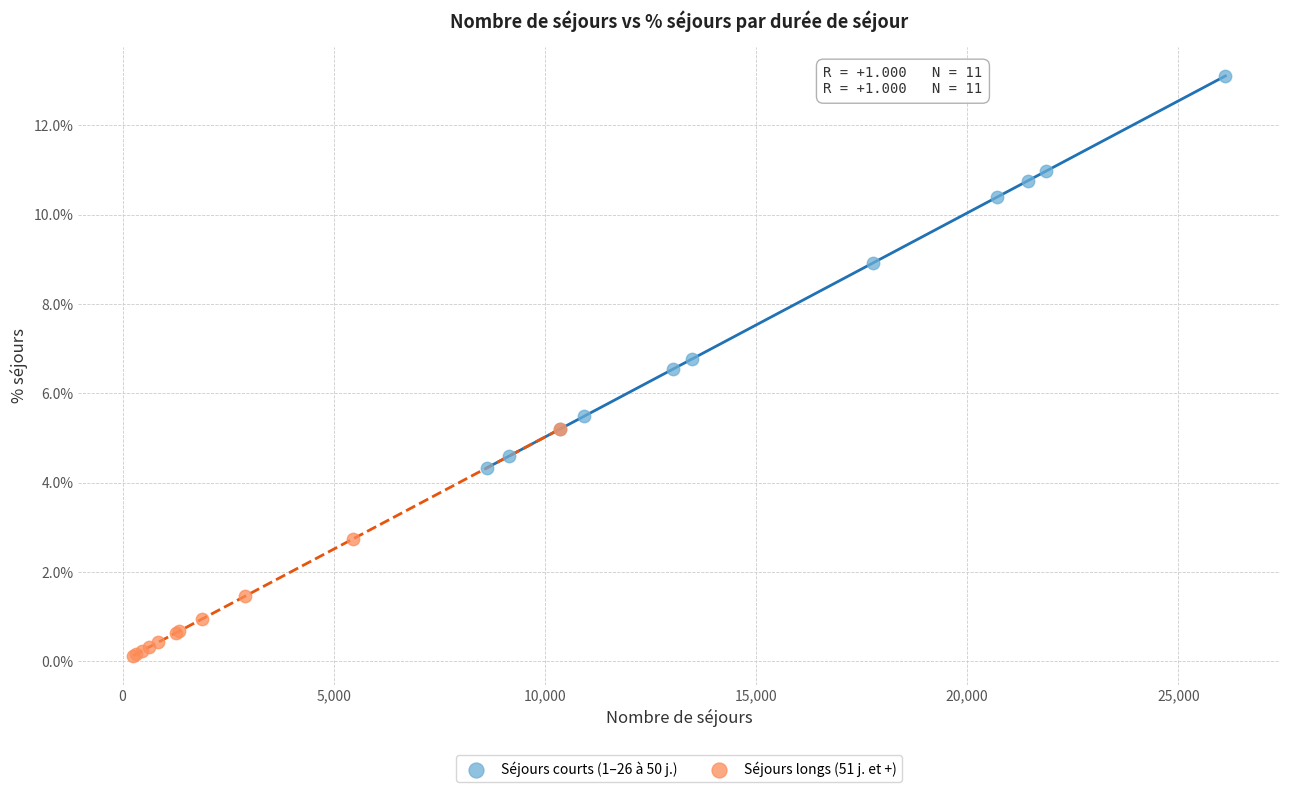

What are all the series names shown in the legend?

Séjours courts (1–26 à 50 j.), Séjours longs (51 j. et +)